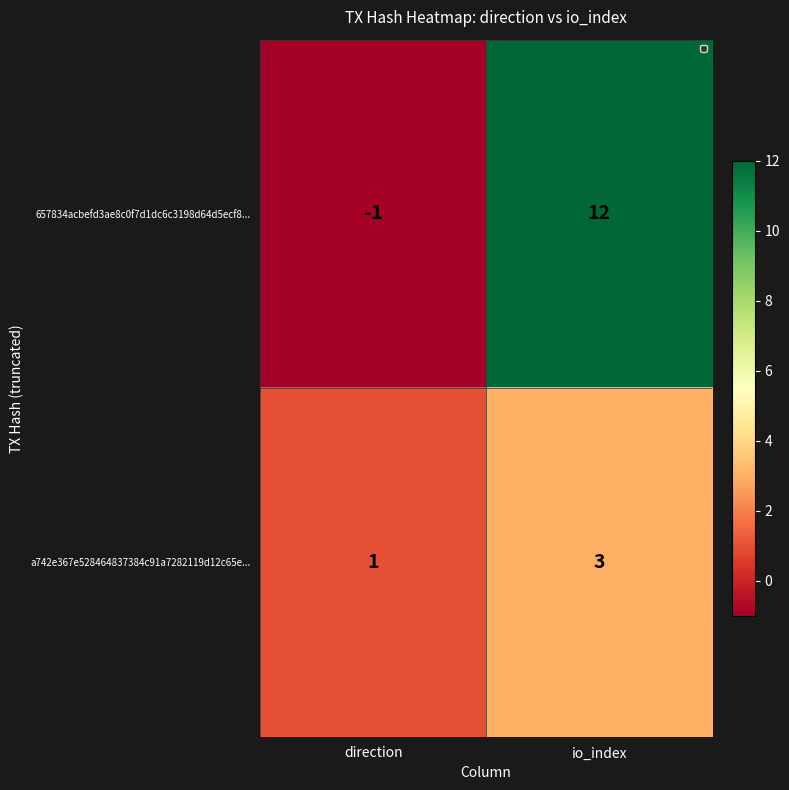

Reading right to left, list all the values displayed in this chart.

657834acbefd3ae8c0f7d1dc6c3198d64d5ecf8...: 12	-1
a742e367e528464837384c91a7282119d12c65e...: 3	1